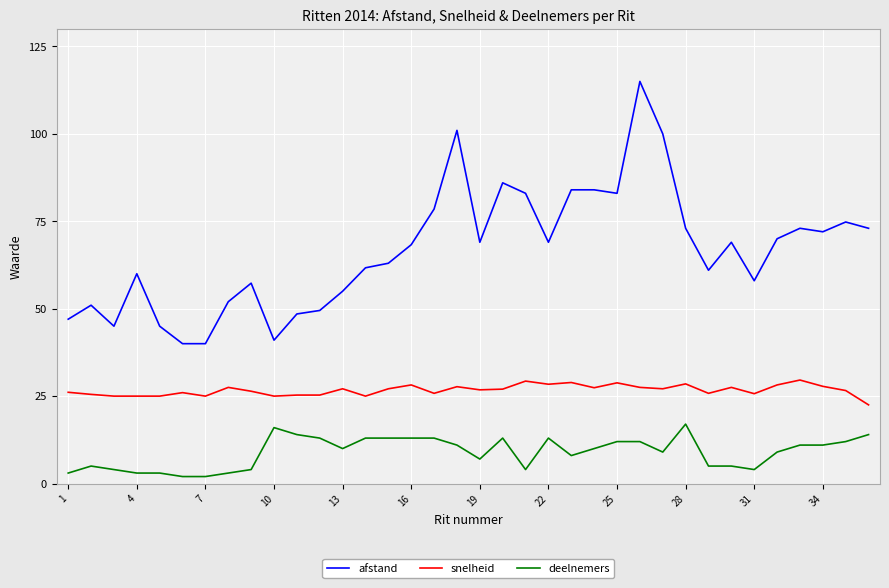

Which series has the widest spread of values?

afstand